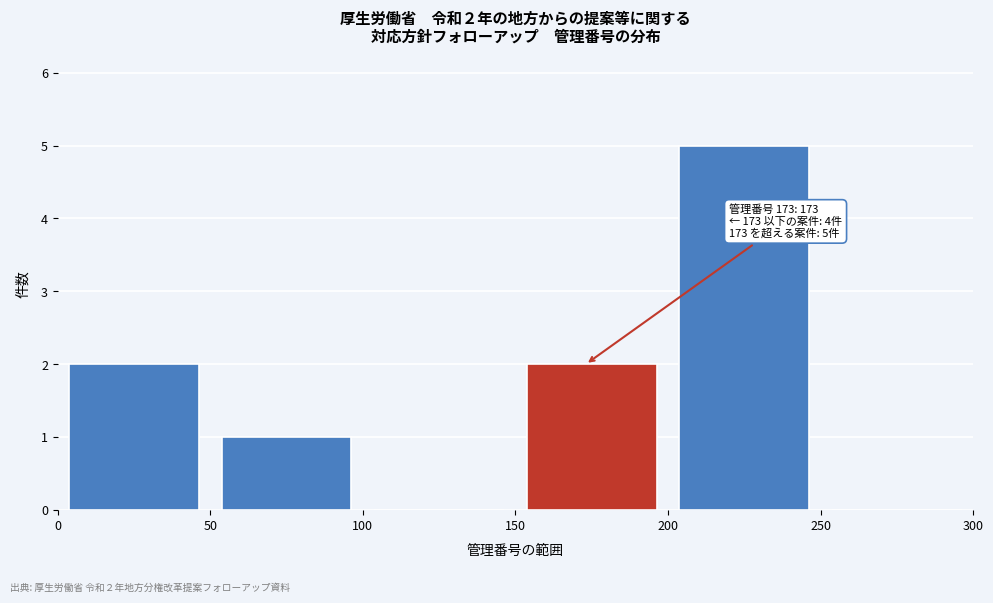

Which range on the x-axis has the tallest bar?

200 to 250